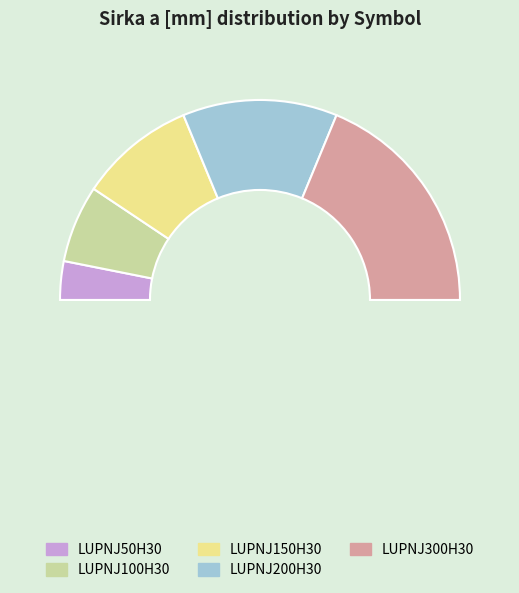

Is there any slice that represents more than half of the pie?

No